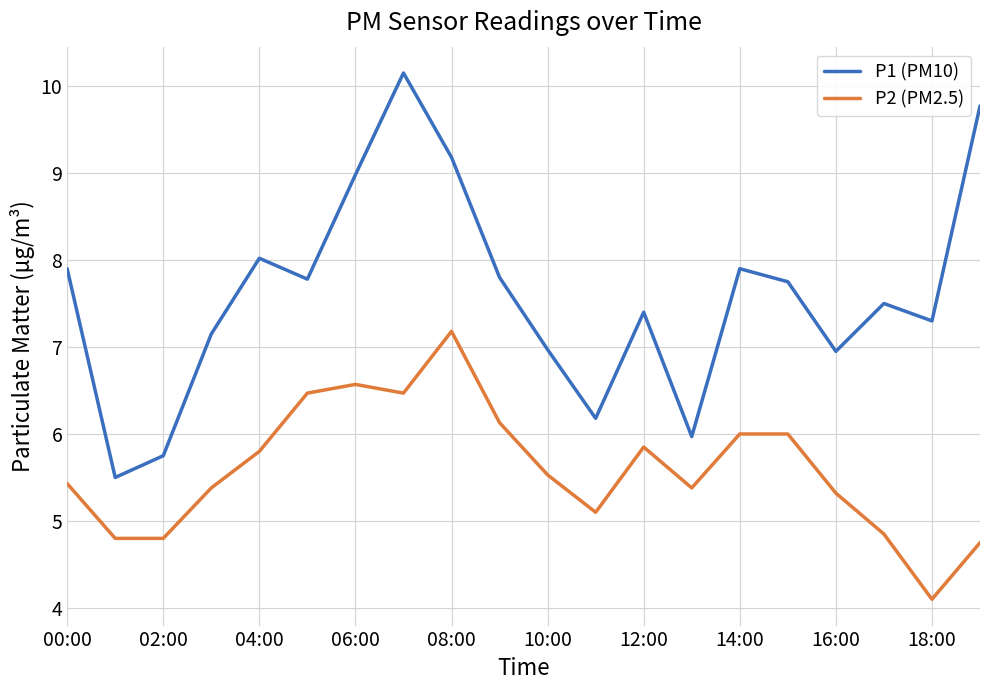

Which series has the largest range (max minus min)?

P1 (PM10)